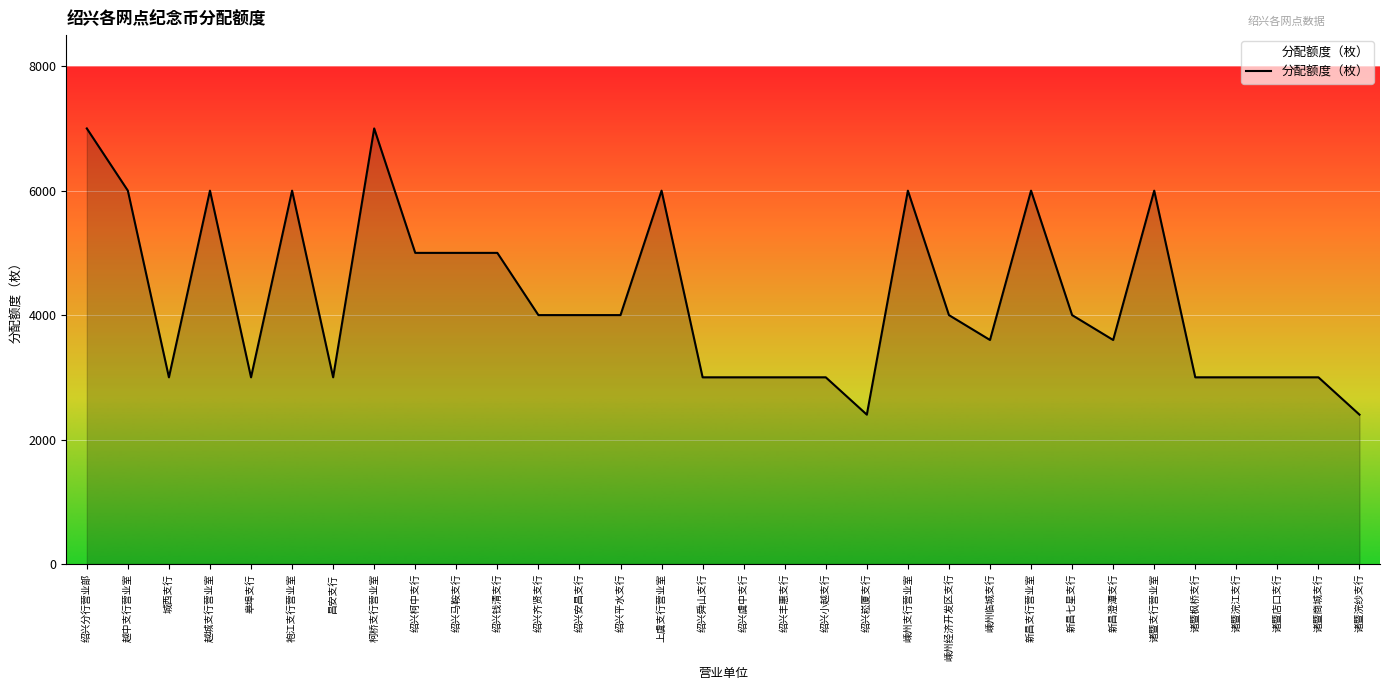

How many lines are shown in the chart?

1